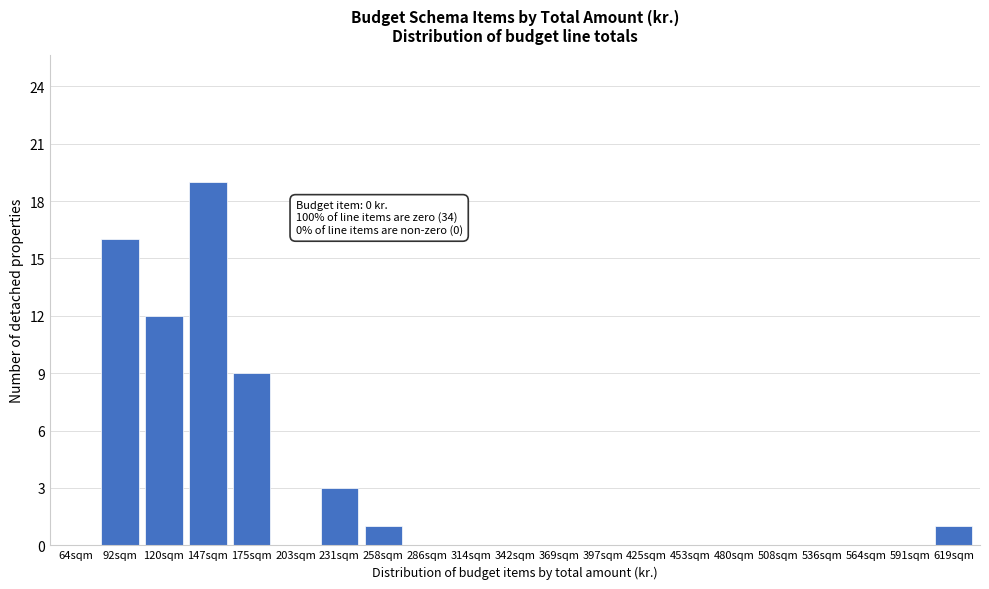

Reading left to right, transcribe all the data shown in this chart.

64sqm=0	92sqm=16	120sqm=12	147sqm=19	175sqm=9	203sqm=0	231sqm=3	258sqm=1	286sqm=0	314sqm=0	342sqm=0	369sqm=0	397sqm=0	425sqm=0	453sqm=0	480sqm=0	508sqm=0	536sqm=0	564sqm=0	591sqm=0	619sqm=1